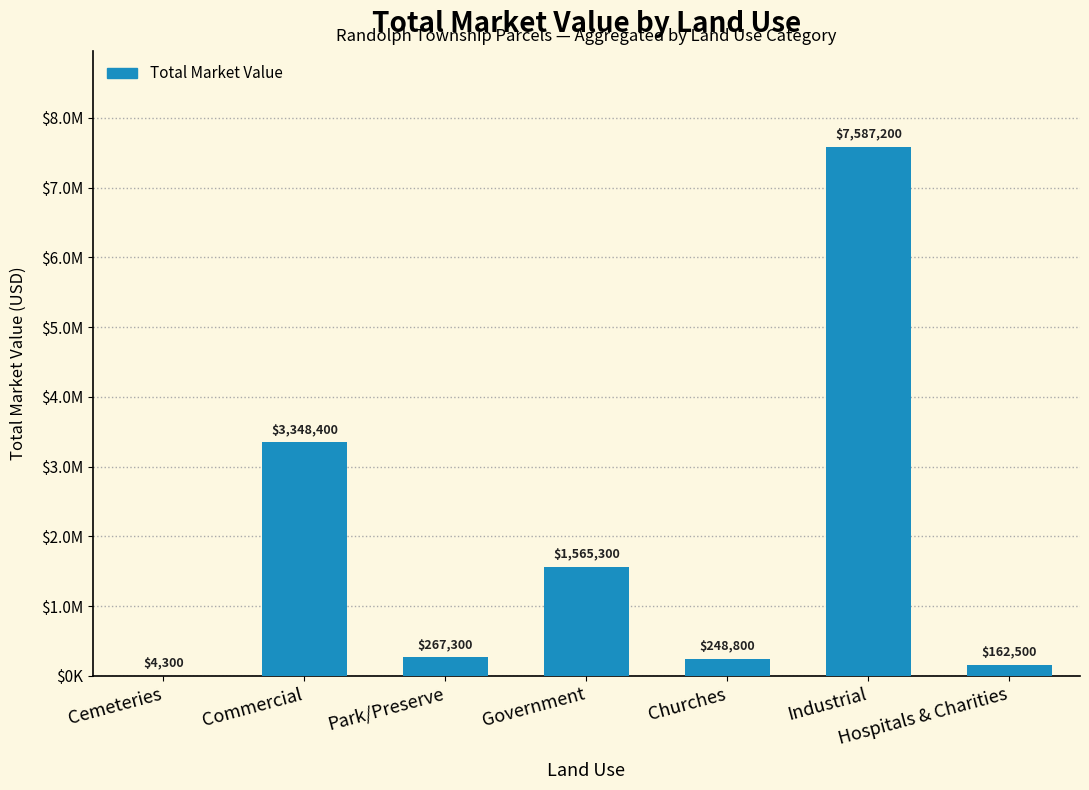

Reading left to right, transcribe all the data shown in this chart.

4300	3348400	267300	1565300	248800	7587200	162500